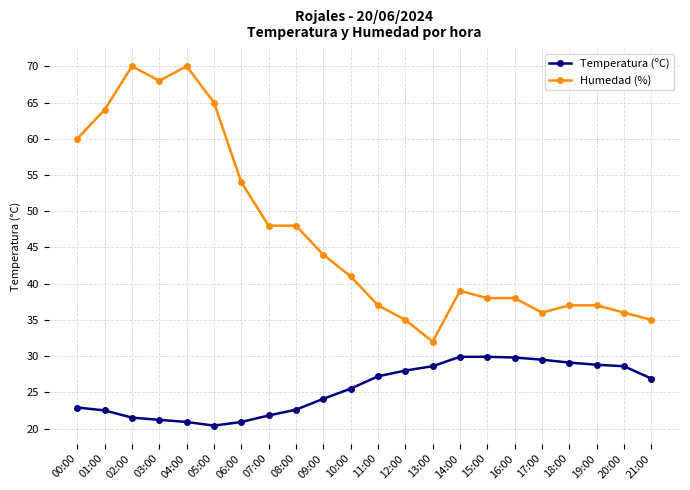

What is the value of the Temperatura (ºC) point at the 17th from the left?

29.8